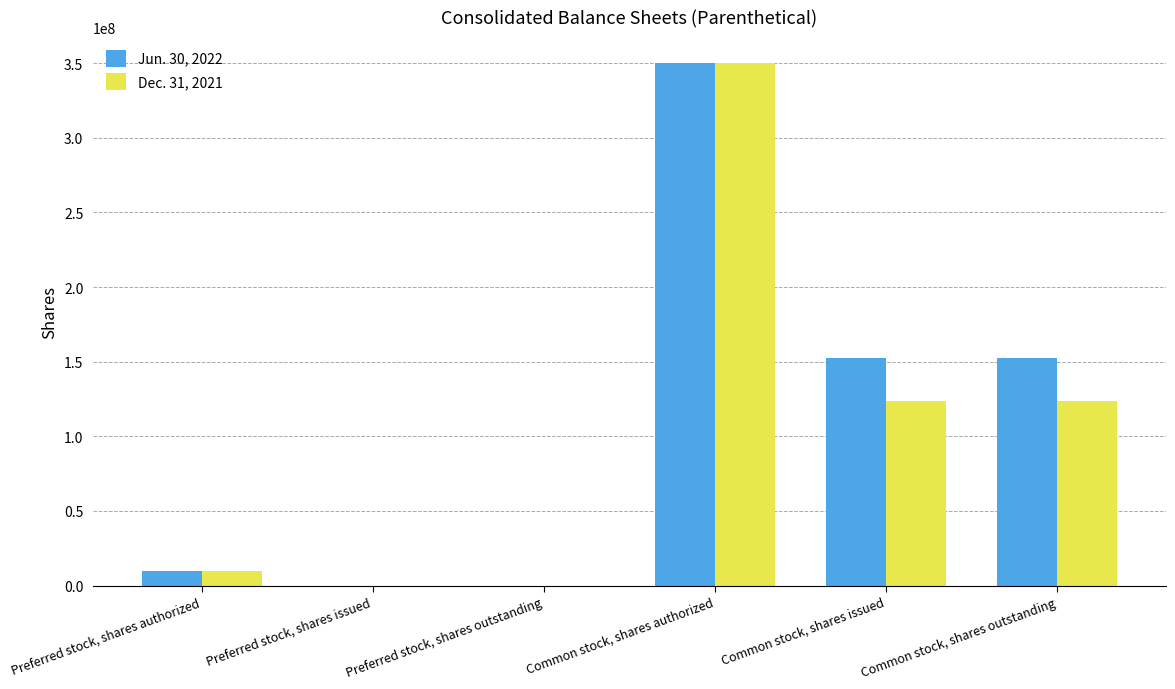

What is the approximate value of Dec. 31, 2021 at Common stock, shares outstanding, to the nearest 100?

123623000